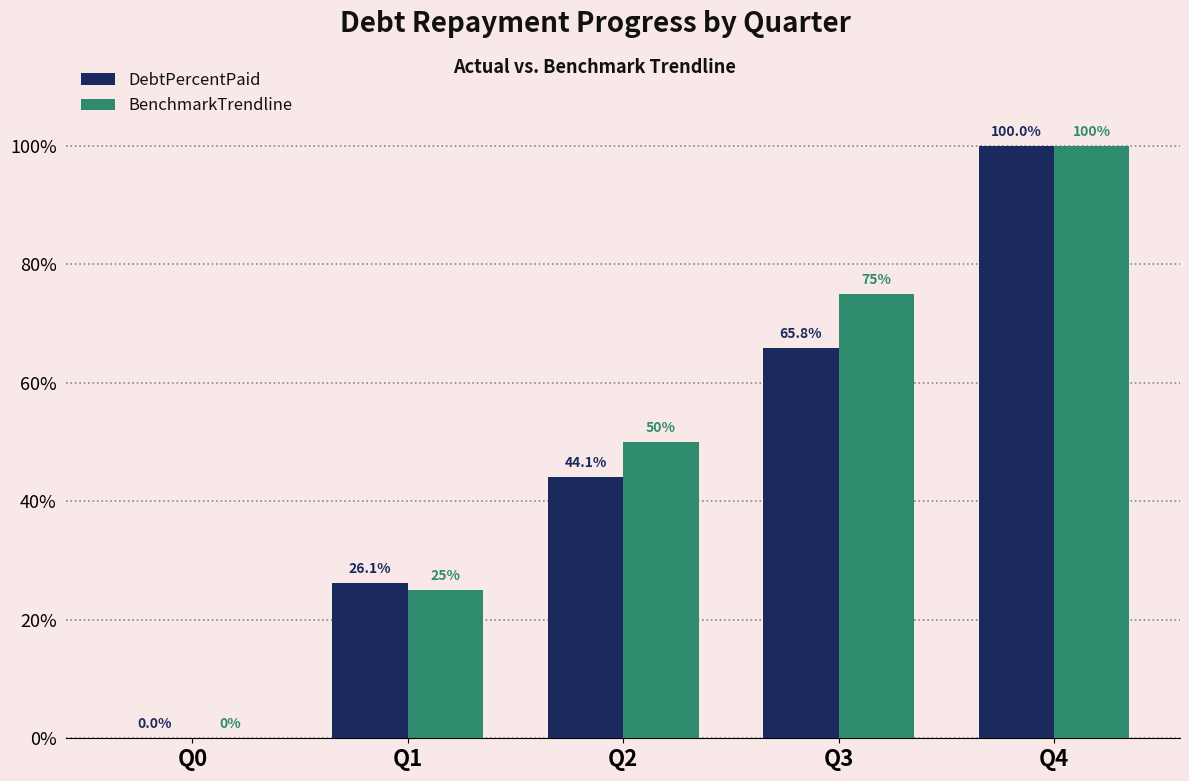

At which category is the sum across all series the highest?

Q4